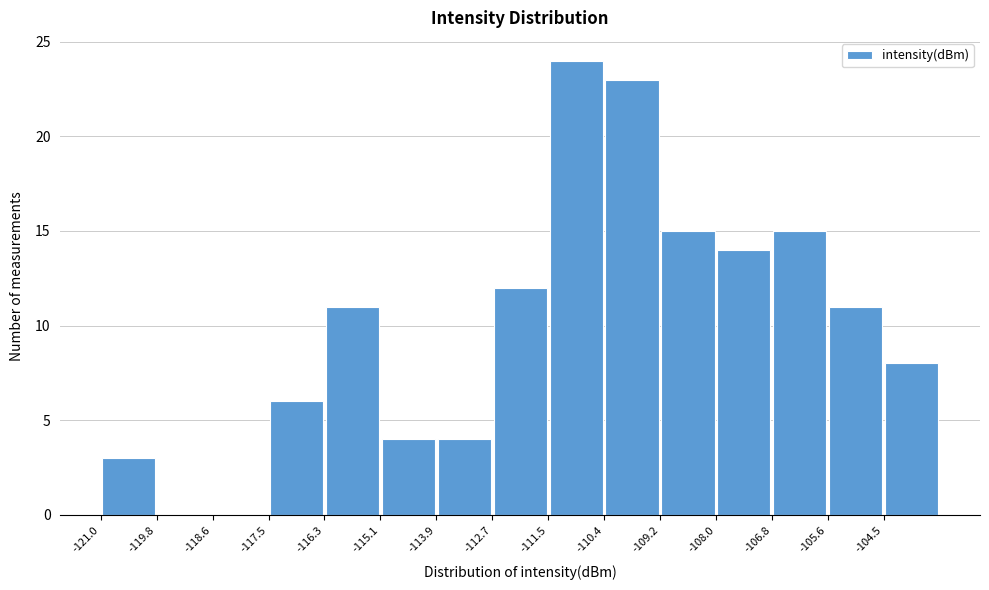

What is the height of the bar covering -121.0 to -119.8 on the x-axis? Neither the bar edges nor the heights are printed on the chart, so give them approximately, as read against the axes.

3